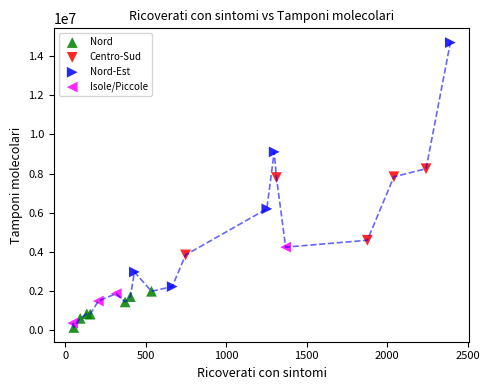

Which series has the widest spread of Y values?

Nord-Est